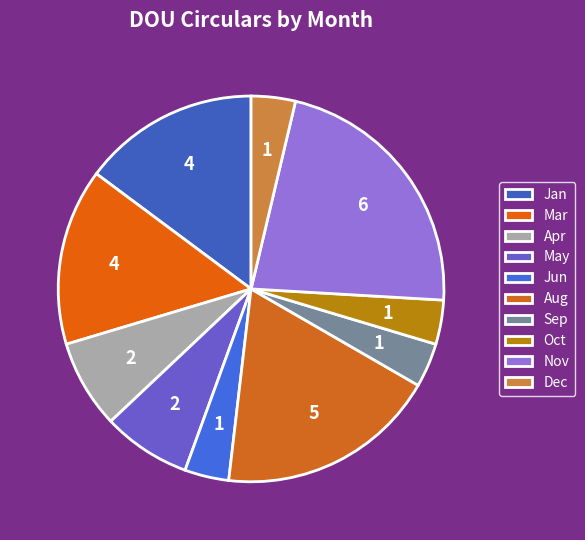

Which category has the biggest portion of the pie?

Nov